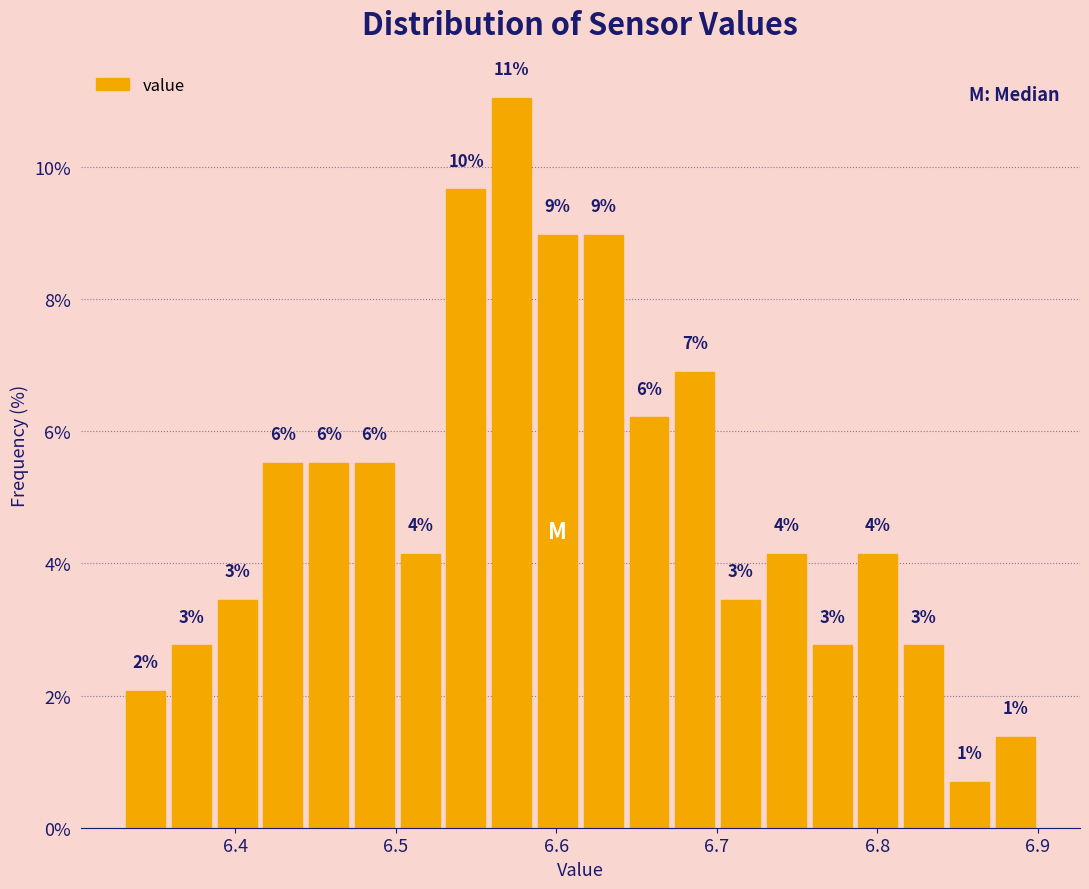

Around what value on the x-axis is the tallest bar? Give the approximate position of its centre, as read against the axis.

6.57